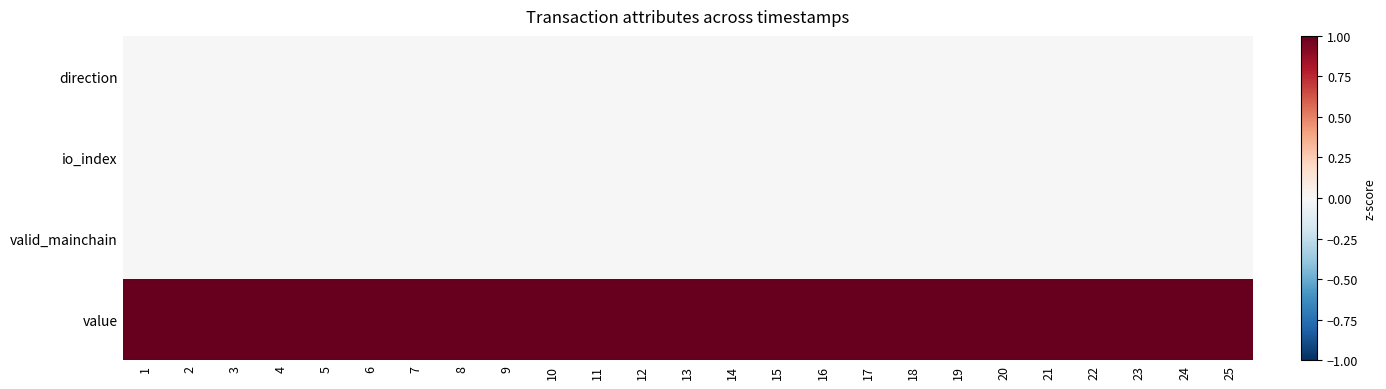

Reading right to left, extract all data points from this chart.

direction: 25=0	24=0	23=0	22=0	21=0	20=0	19=0	18=0	17=0	16=0	15=0	14=0	13=0	12=0	11=0	10=0	9=0	8=0	7=0	6=0	5=0	4=0	3=0	2=0	1=0
io_index: 25=0	24=0	23=0	22=0	21=0	20=0	19=0	18=0	17=0	16=0	15=0	14=0	13=0	12=0	11=0	10=0	9=0	8=0	7=0	6=0	5=0	4=0	3=0	2=0	1=0
valid_mainchain: 25=0	24=0	23=0	22=0	21=0	20=0	19=0	18=0	17=0	16=0	15=0	14=0	13=0	12=0	11=0	10=0	9=0	8=0	7=0	6=0	5=0	4=0	3=0	2=0	1=0
value: 25=1	24=1	23=1	22=1	21=1	20=1	19=1	18=1	17=1	16=1	15=1	14=1	13=1	12=1	11=1	10=1	9=1	8=1	7=1	6=1	5=1	4=1	3=1	2=1	1=1